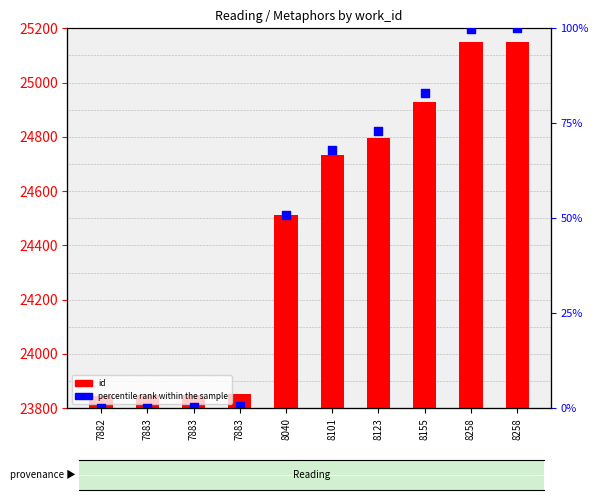

What are all the series names shown in the legend?

id, percentile rank within the sample